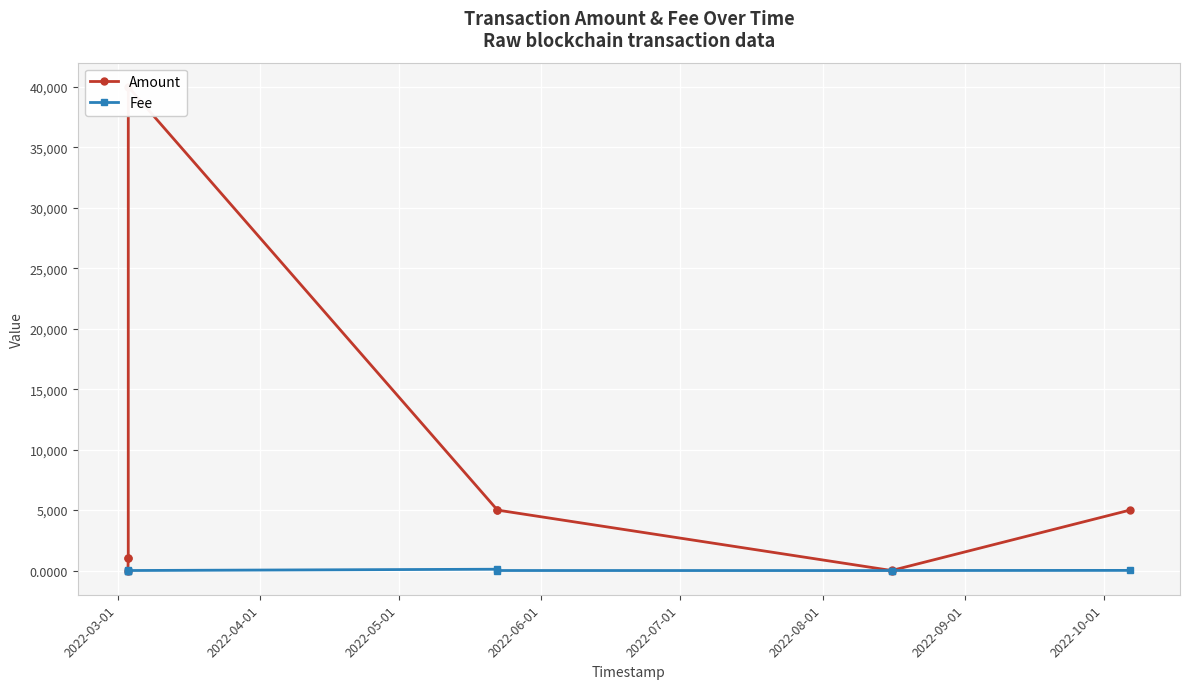

What is the sum of the Fee values at 2022-10-01 and 2022-04-01?

11.6